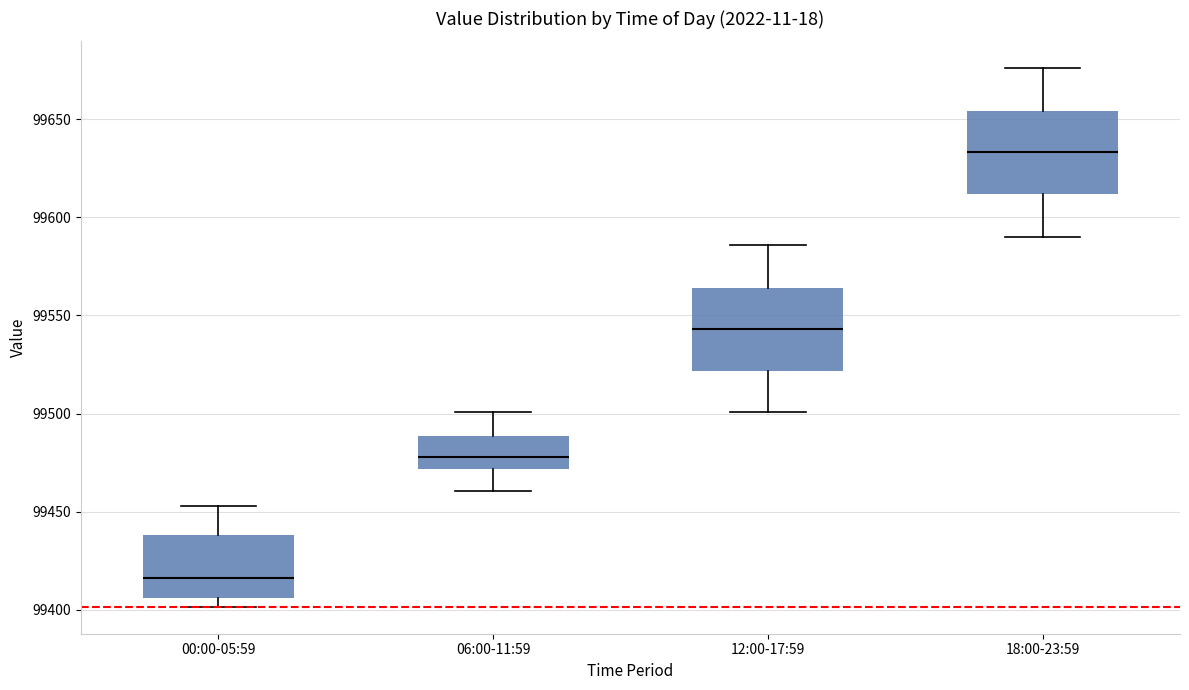

Which box's median line is the highest?

18:00-23:59